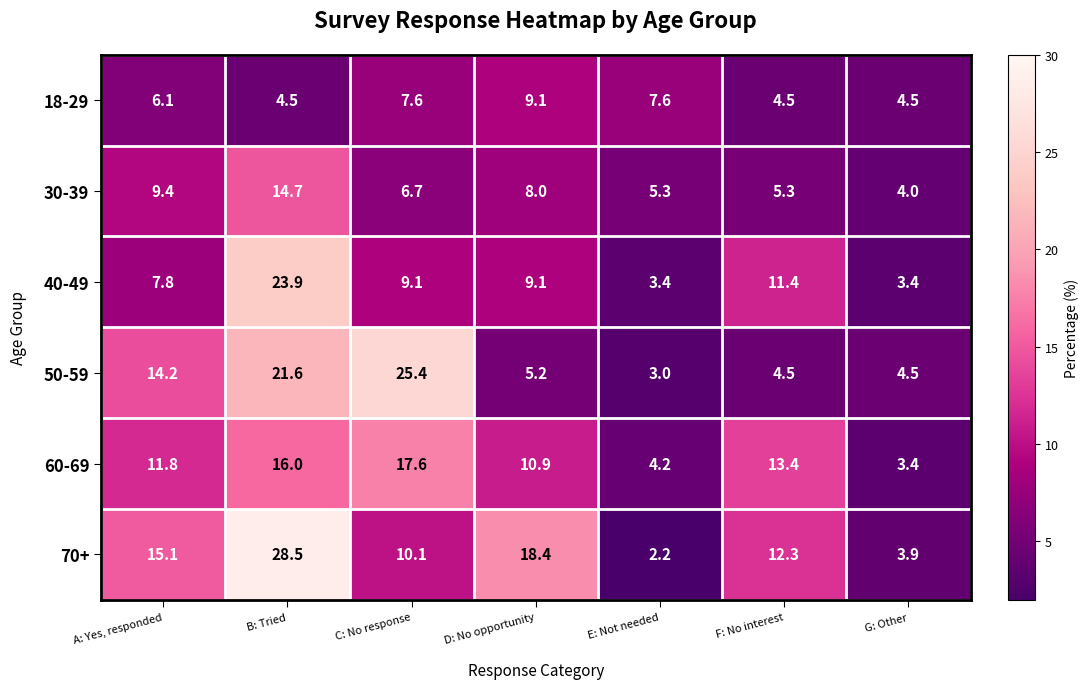

At which label does 40-49 first exceed 9?

B: Tried